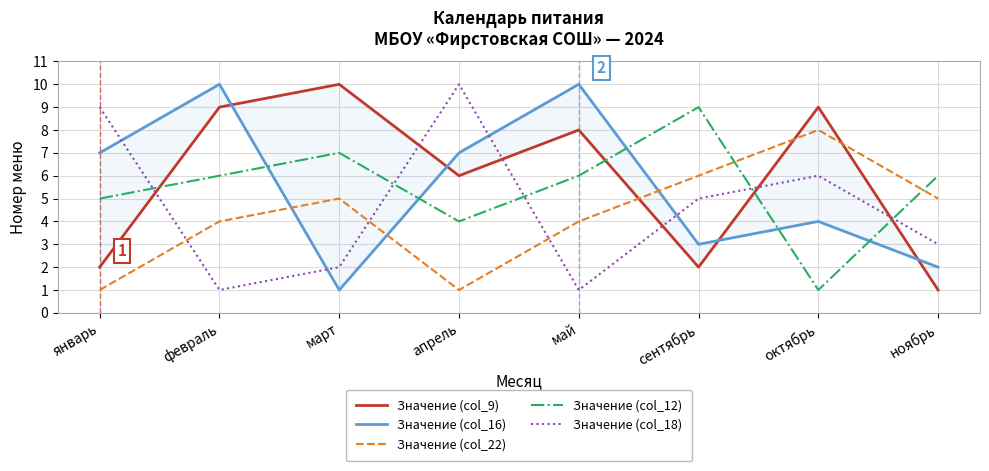

What is the maximum value shown in the chart?

10